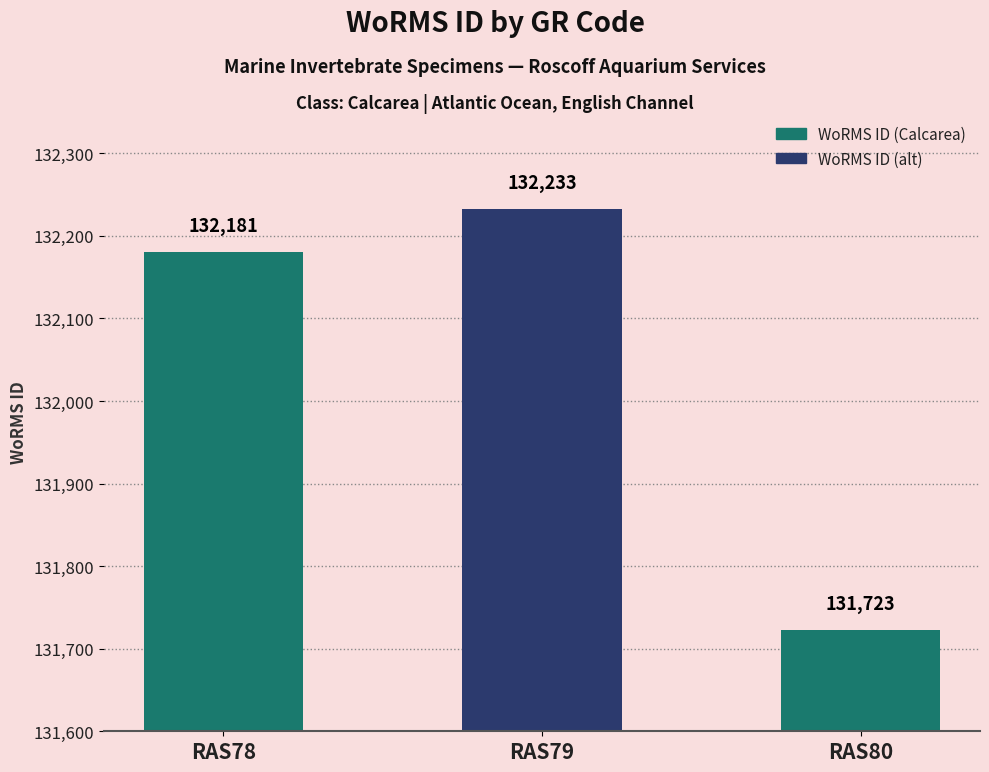

Which category has the highest value across all series?

RAS79